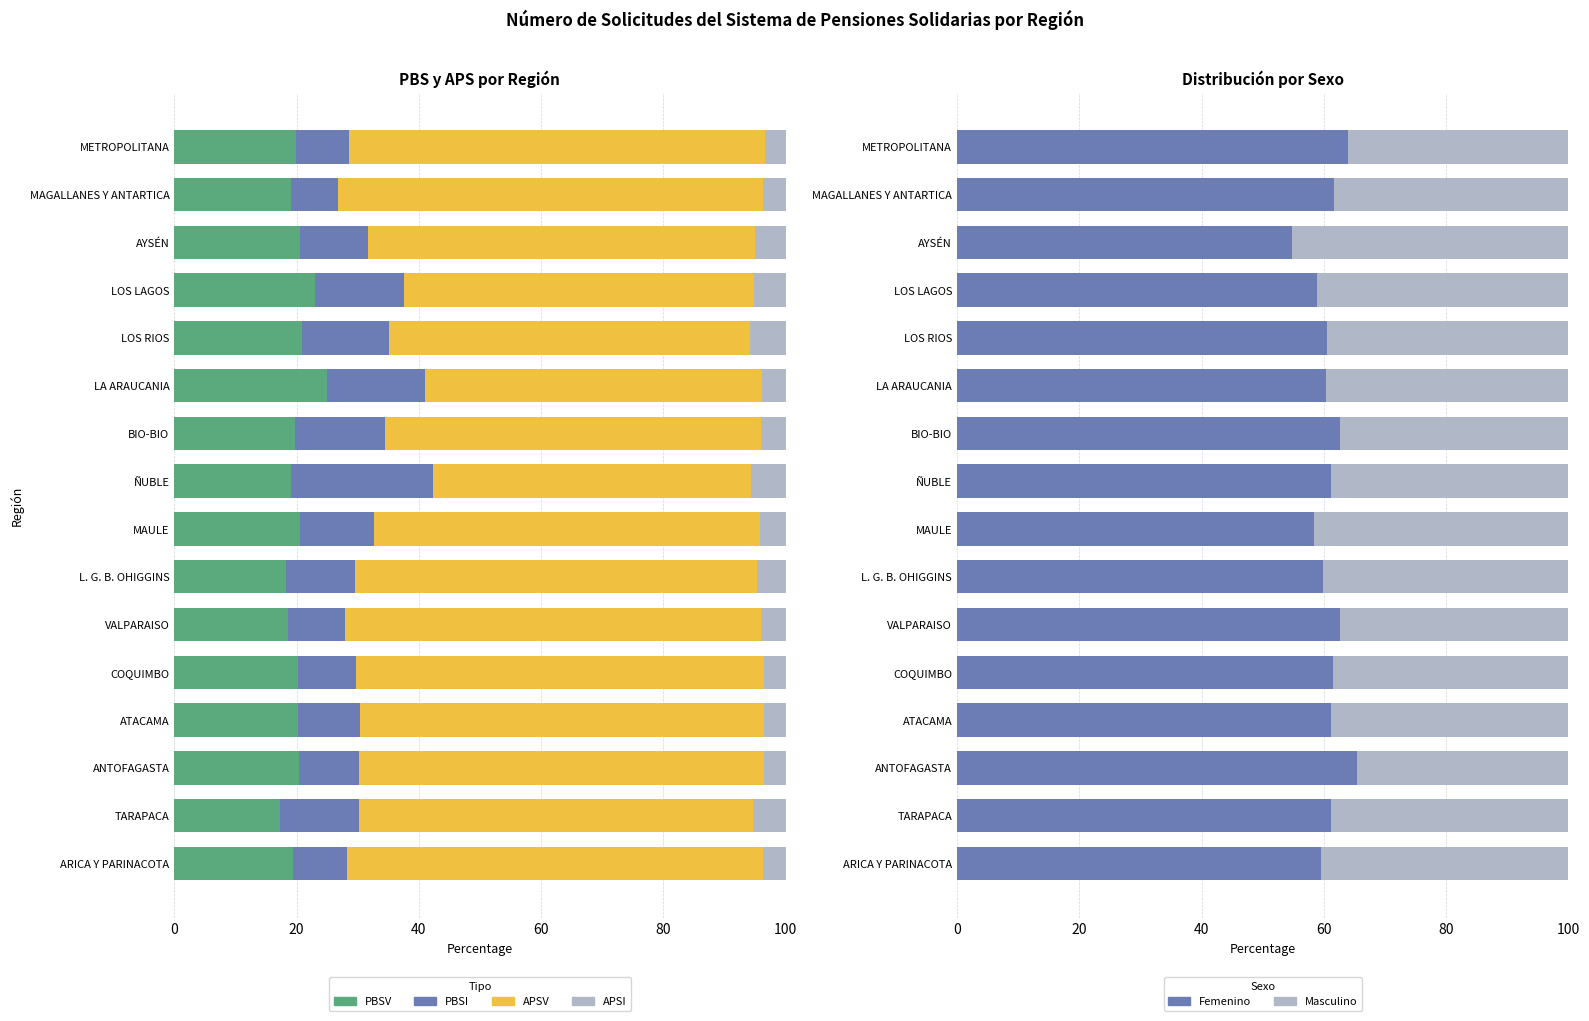

What is the difference between the second highest and second lowest values in the APSV series?

13.0